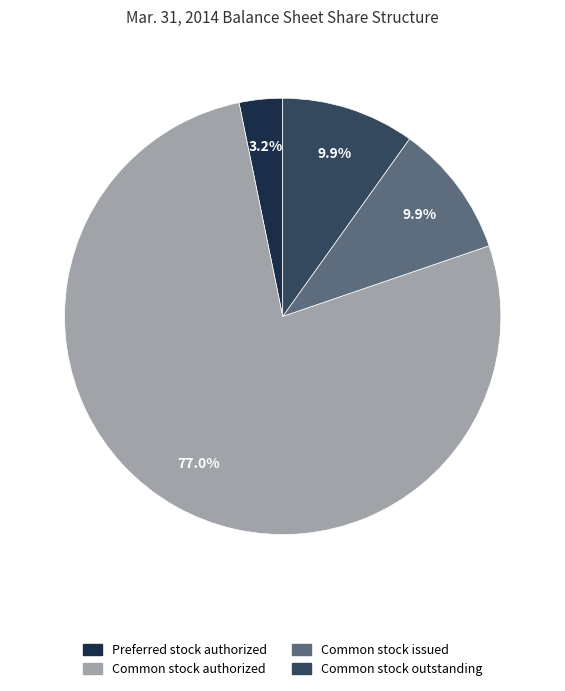

How many slices are in this pie chart?

4